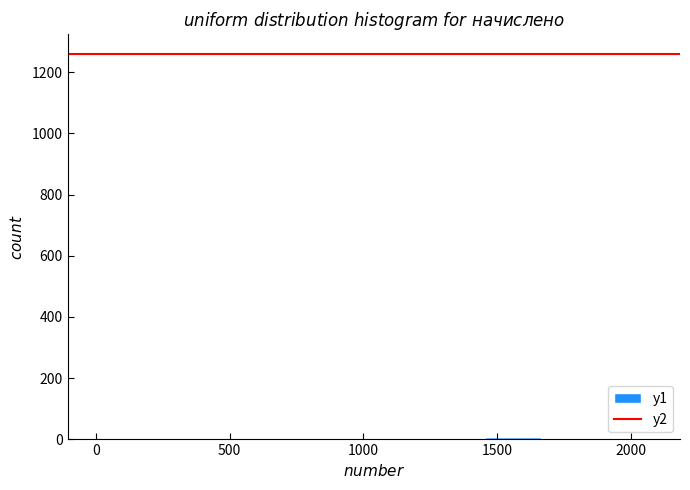

Reading left to right, list every bar in this chart as the range it spans on the x-axis followed by its height. Neither the bar edges nor the heights are printed on the chart, so give them approximately, as read against the axes.

0 to 200: under 20
200 to 400: 0
400 to 600: 0
600 to 850: 0
850 to 1050: 0
1050 to 1250: under 20
1250 to 1450: 0
1450 to 1650: under 20
1650 to 1850: 0
1850 to 2100: under 20